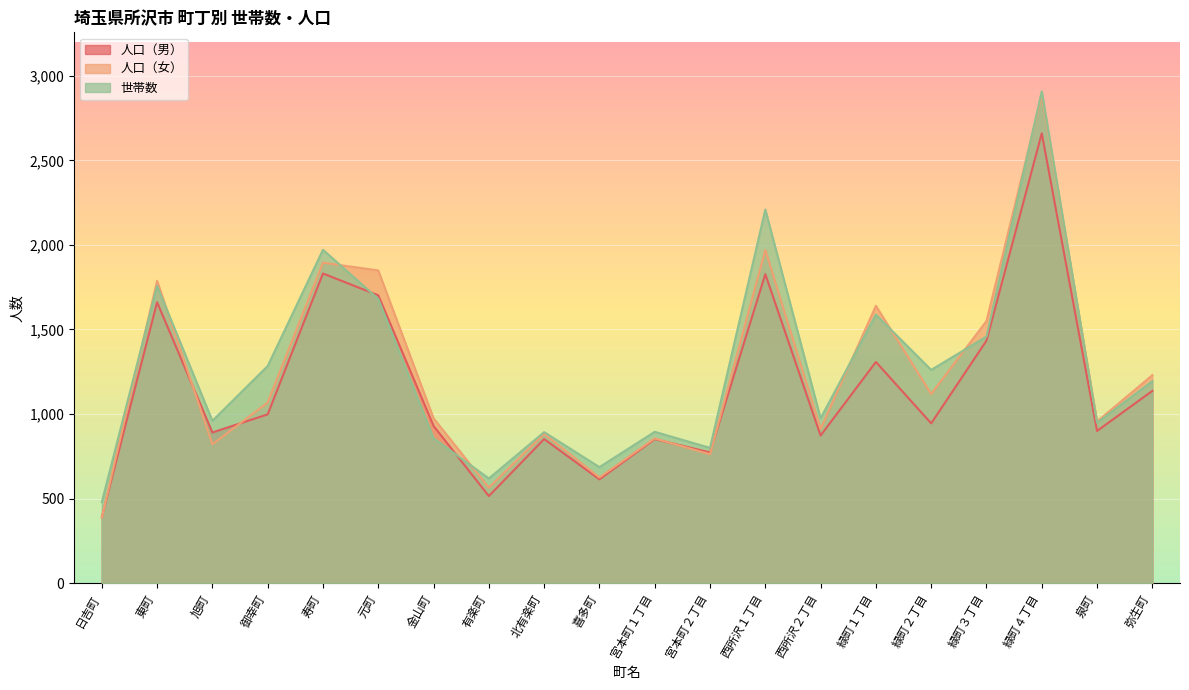

What is the label of the 16th point from the left?

緑町２丁目